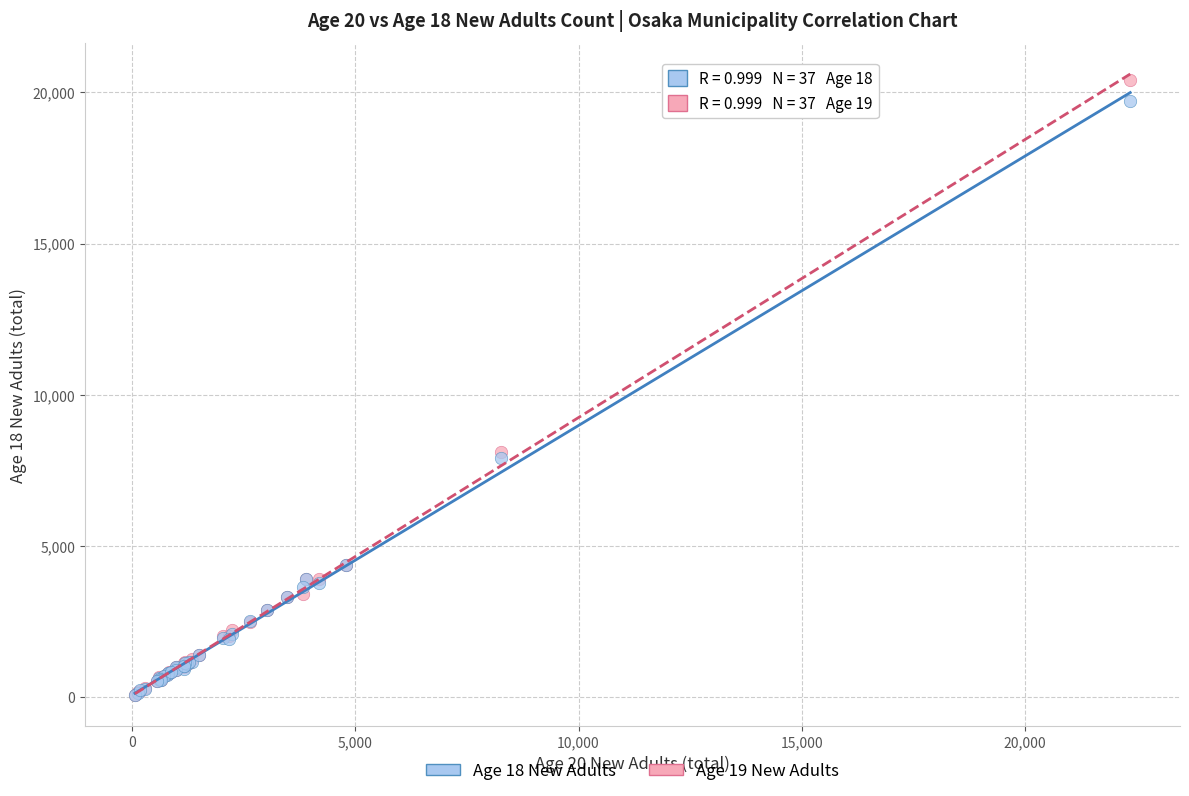

Which series reaches the maximum Y coordinate?

Age 19 New Adults